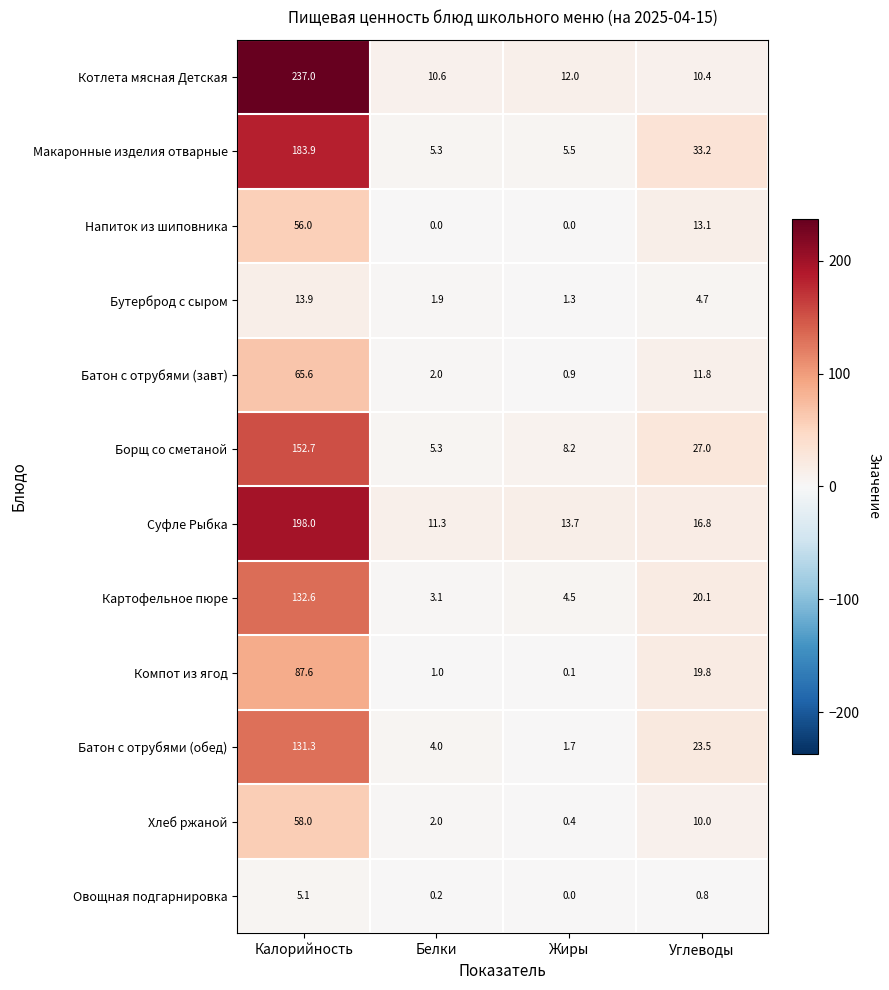

The value of Картофельное пюре at Углеводы is 28.4. True or false?

False